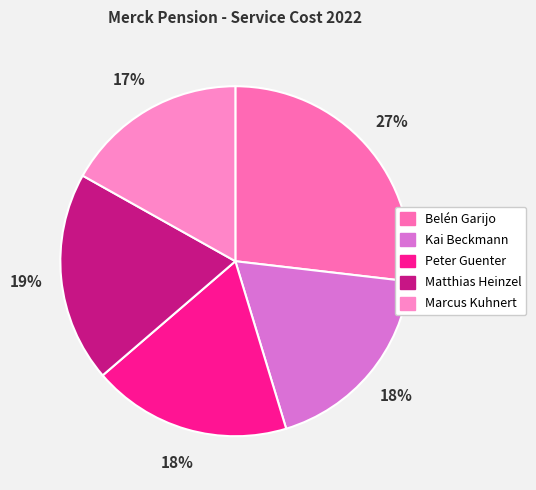

Count the number of slices in the pie.

5